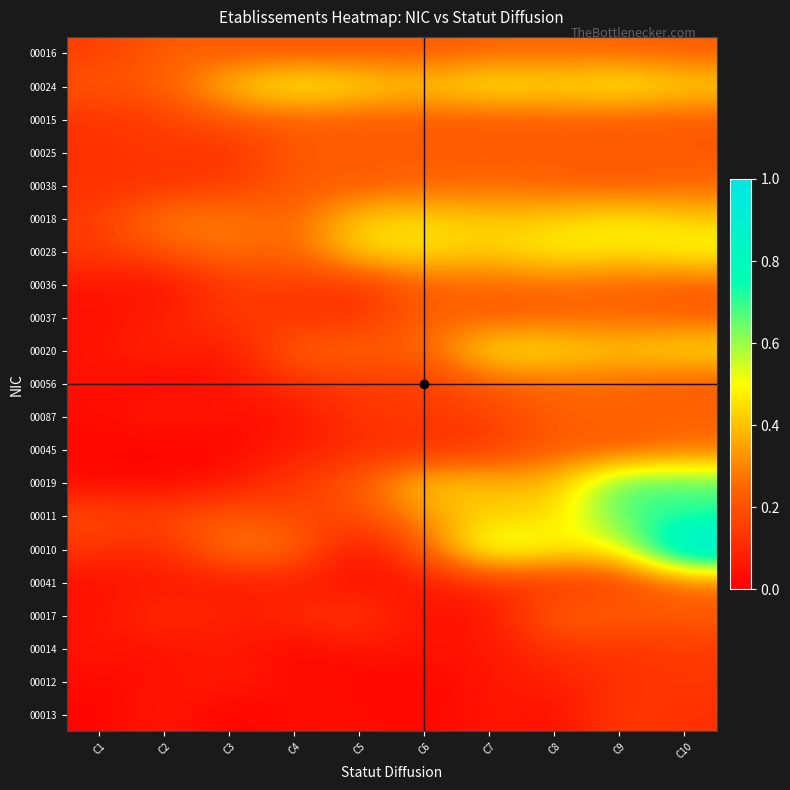

What is the difference between the highest and lowest values at C10?

0.9